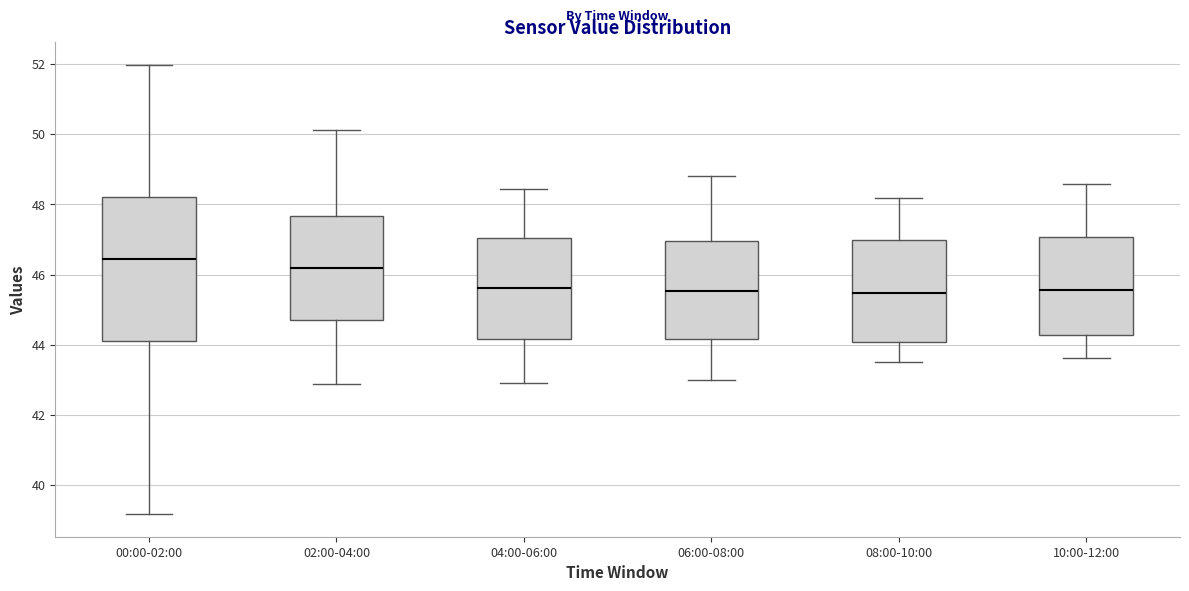

Where does the upper whisker of the box for 04:00-06:00 end on the y-axis? The values are not printed on the chart, so give them approximately, as read against the axis.

48.4